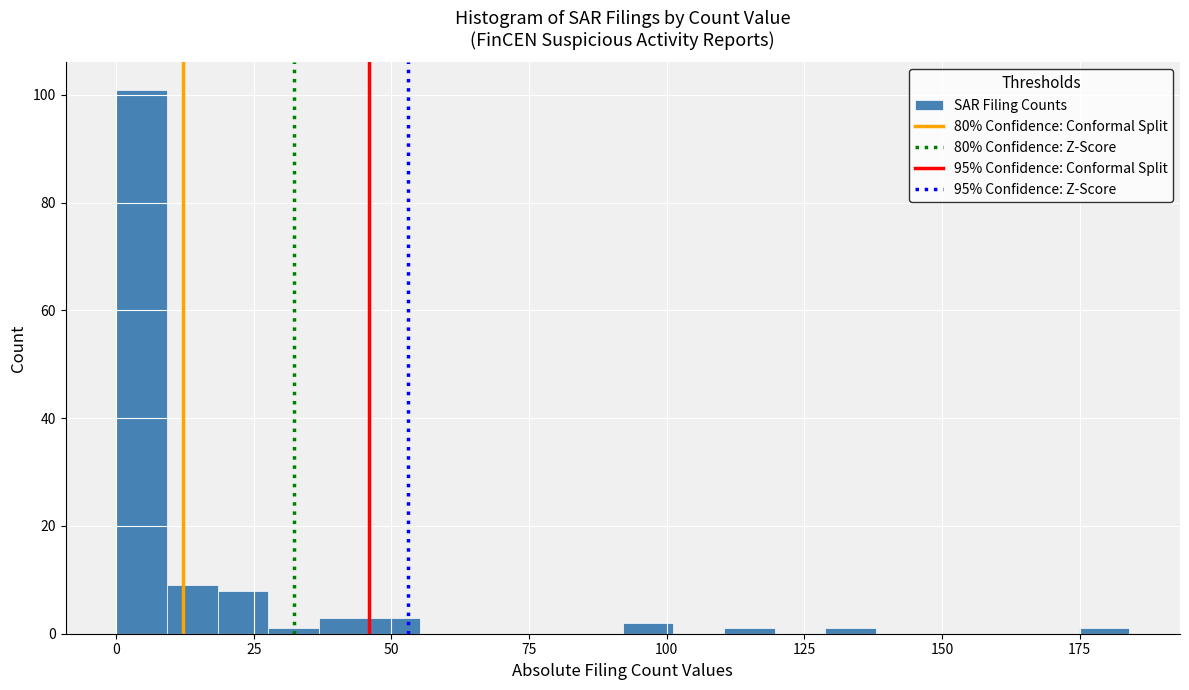

Around what value on the x-axis is the tallest bar? Give the approximate position of its centre, as read against the axis.

5